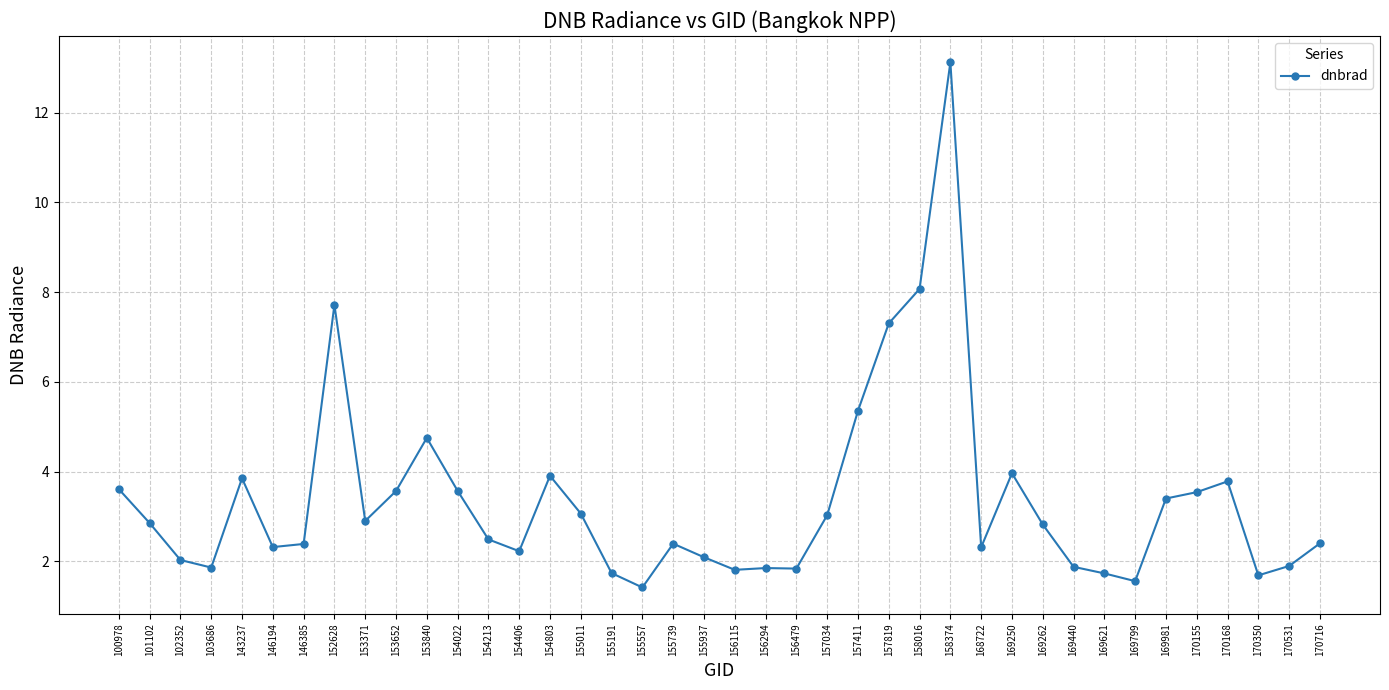

At which category does the chart reach its peak across all series?

158374